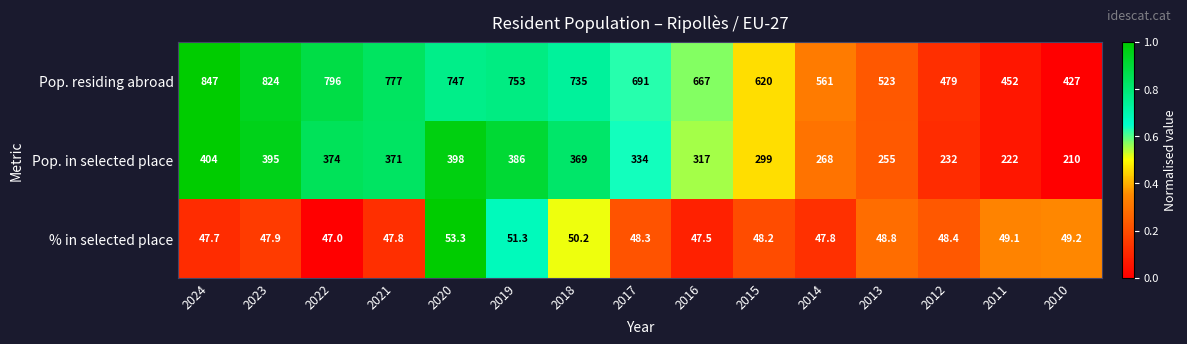

What is the total value across all series at 2022?

1217.0